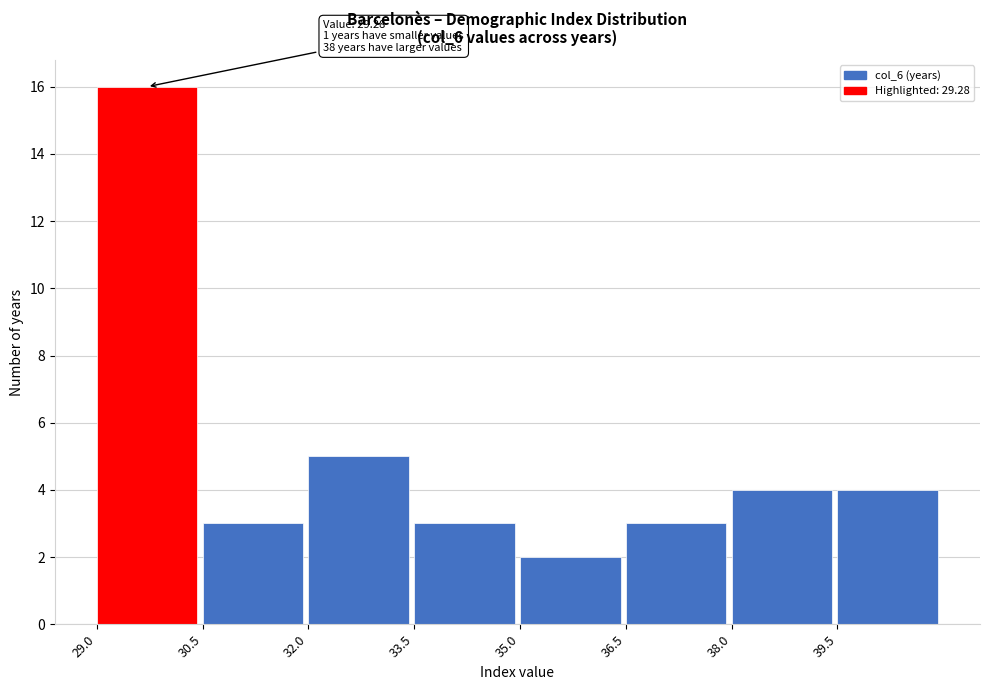

Which range on the x-axis has the tallest bar?

29.0 to 30.5